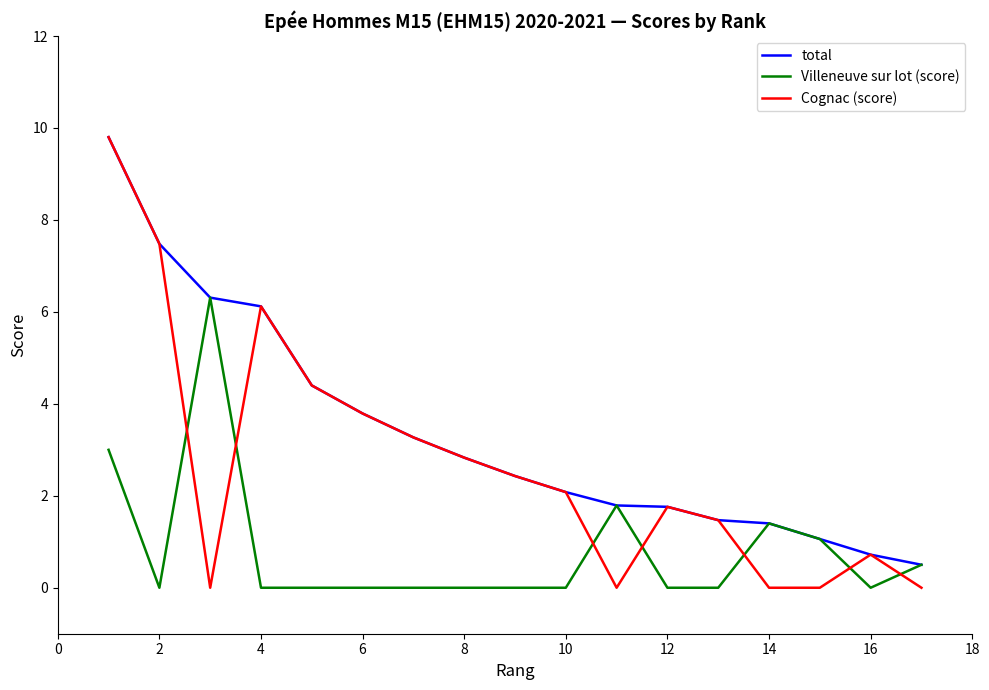

Which series ends up on top after the final intersection of Cognac (score) and Villeneuve sur lot (score)?

Villeneuve sur lot (score)